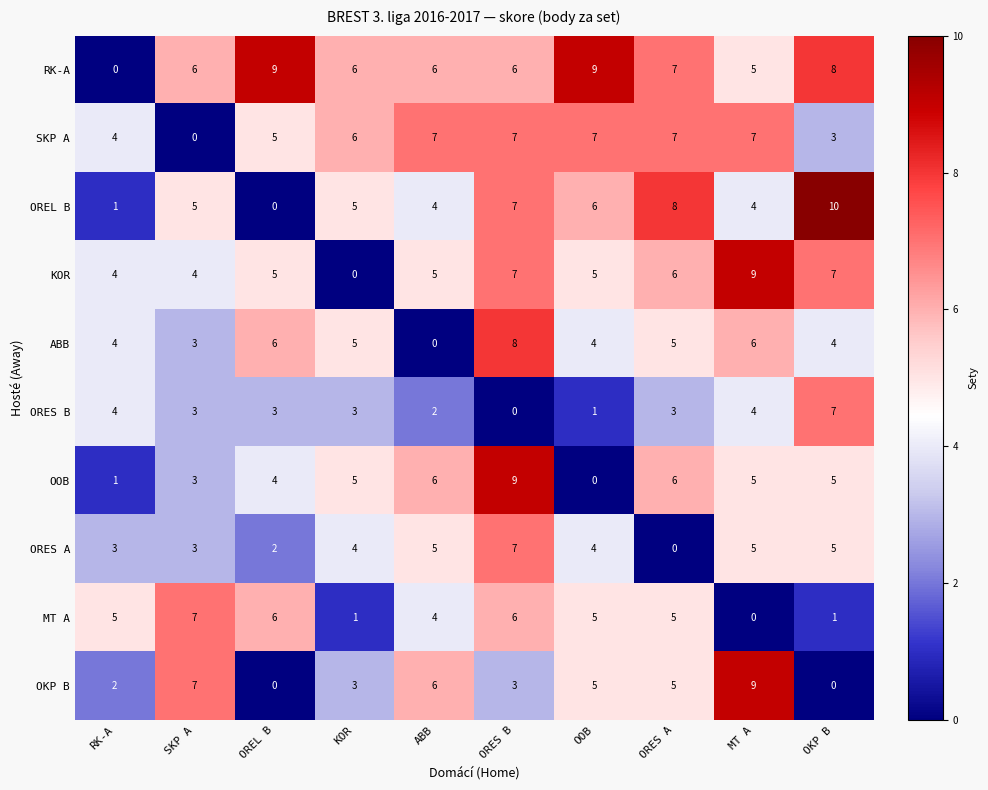

How many series are shown in this chart?

10